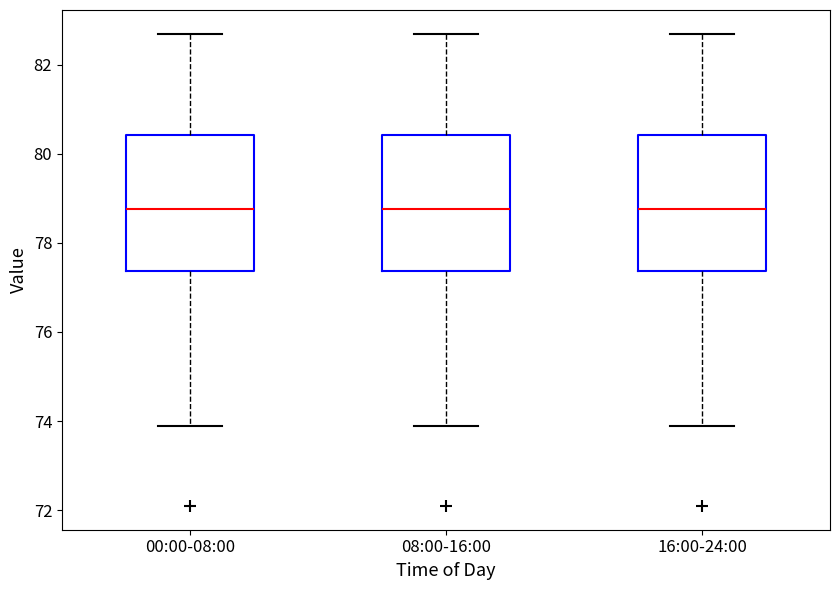

Reading left to right, transcribe this box plot: for each box, give where its median line is, the range the box spans, and where its two whiskers end, as read against the y-axis. The values are not printed on the chart, so give them approximately, as read against the axis.

00:00-08:00: median 78.8, box 77.4 to 80.4, whiskers 73.8 to 82.8
08:00-16:00: median 78.8, box 77.4 to 80.4, whiskers 73.8 to 82.8
16:00-24:00: median 78.8, box 77.4 to 80.4, whiskers 73.8 to 82.8